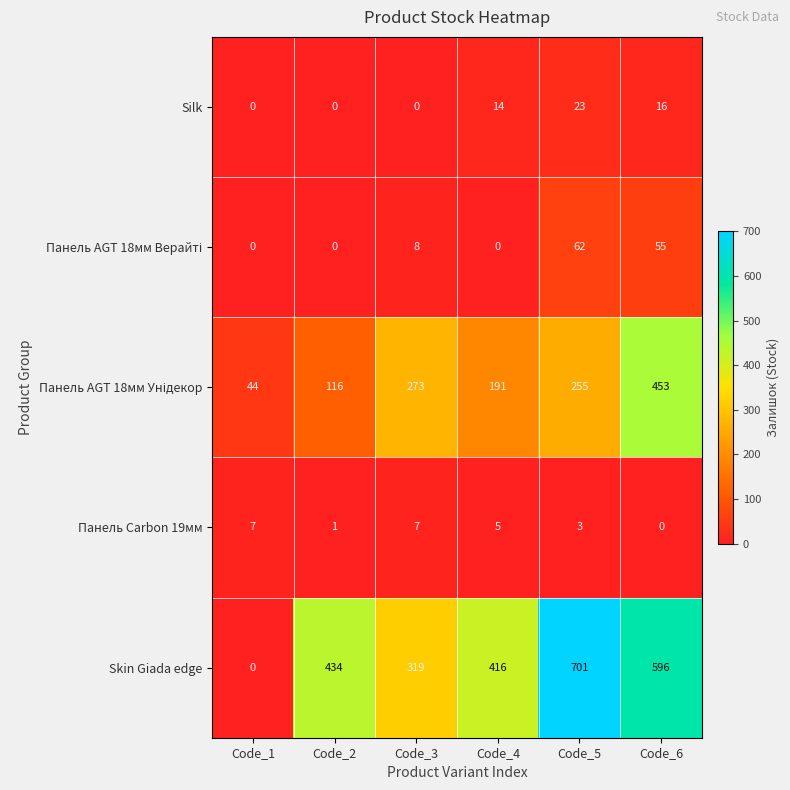

At how many categories does at least one series exceed 238?

5